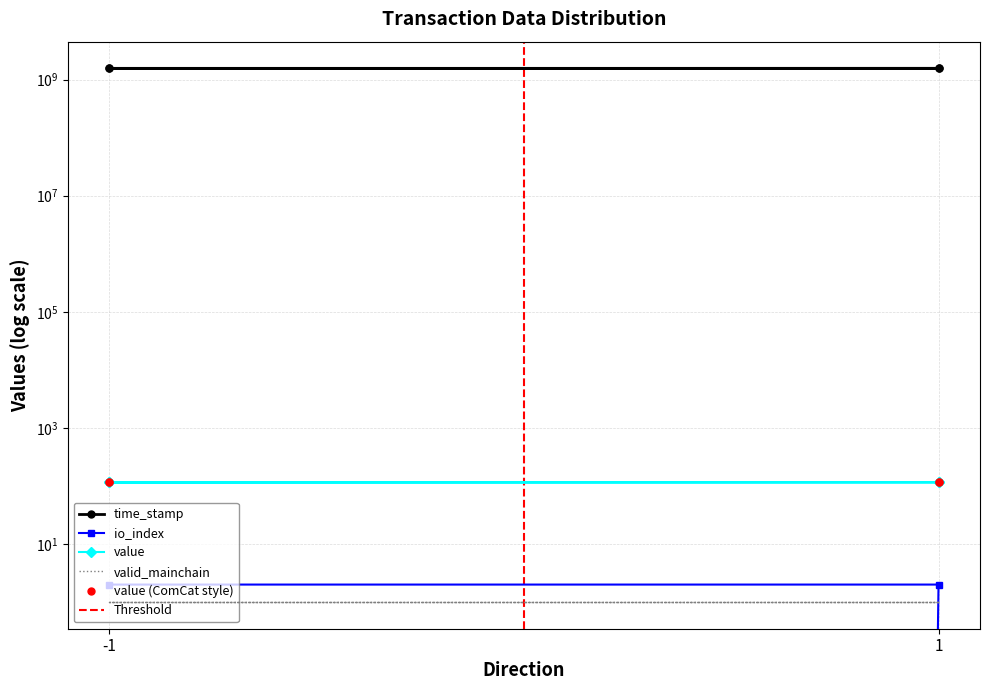

Does the chart have visible grid lines?

Yes